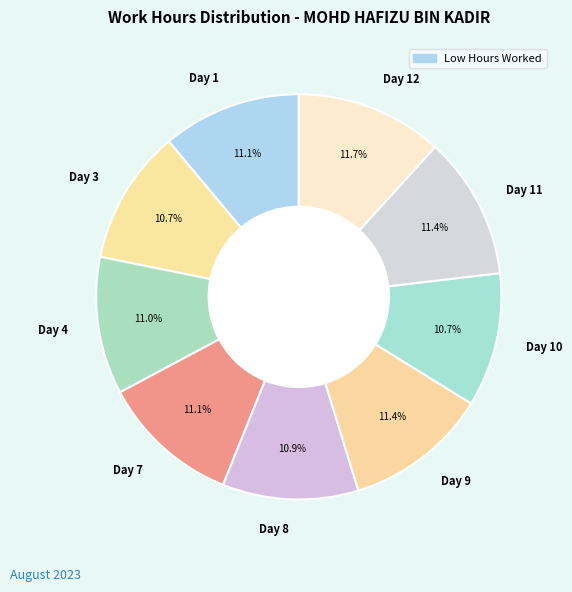

Approximately how many times larger is the value at Day 9 compared to Day 11?

1.0